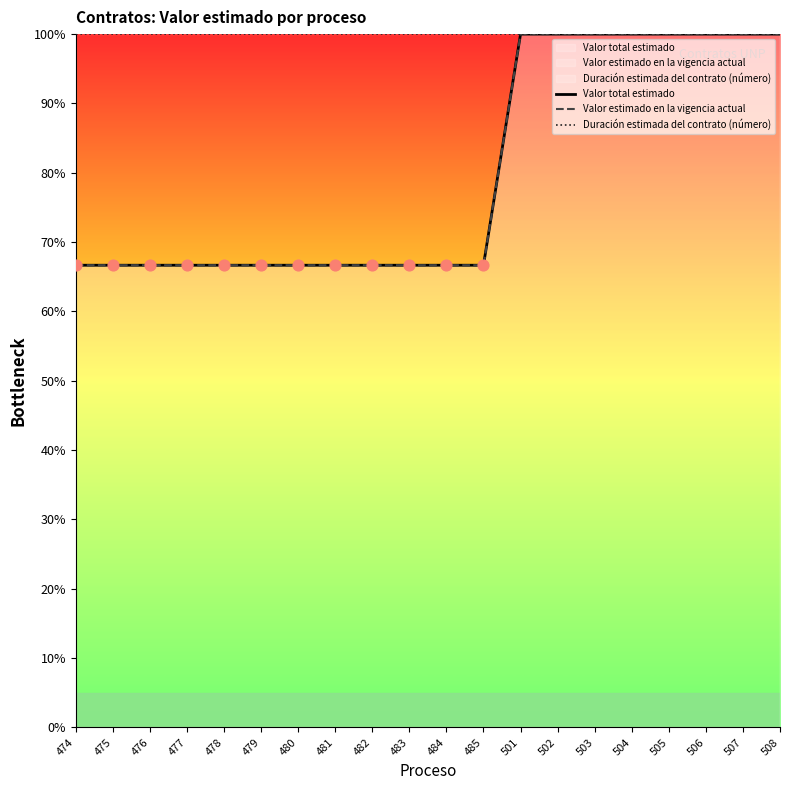

Which series has the largest Y range (max minus min)?

Valor total estimado